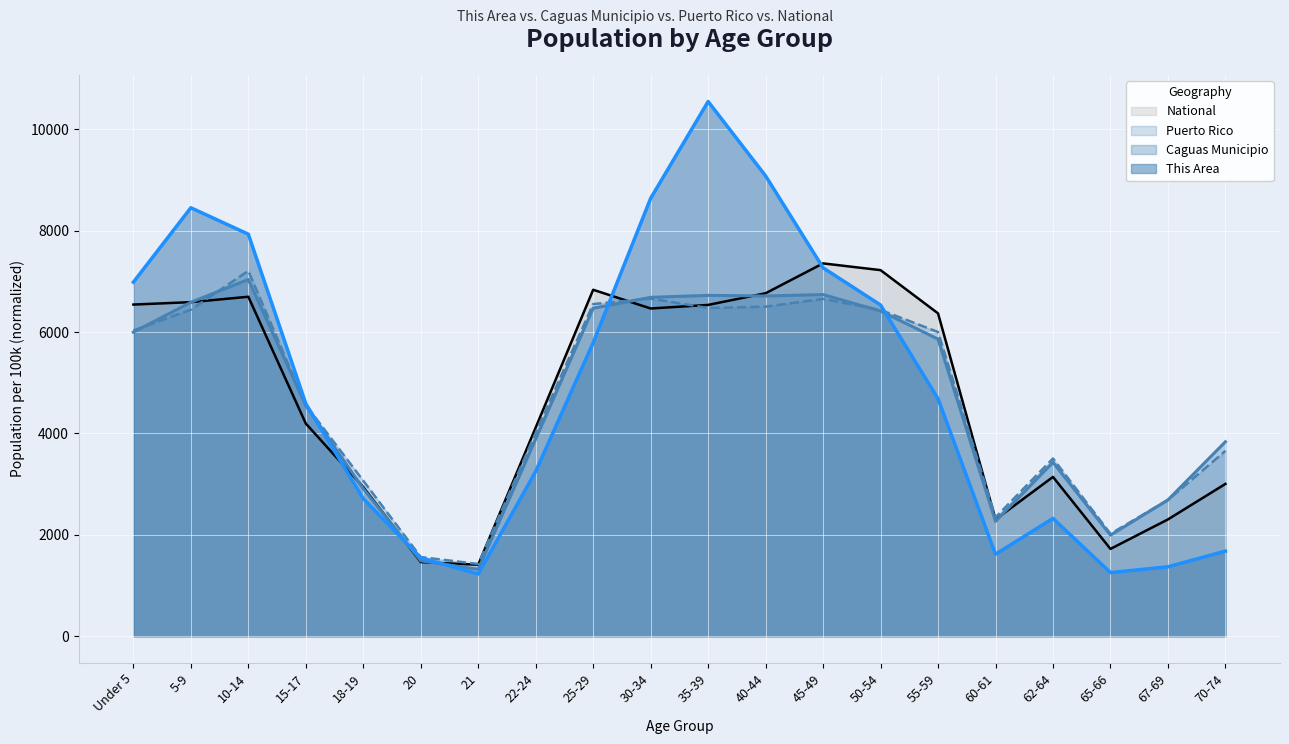

Reading right to left, what are all the values shown in this chart?

This Area: 70-74=1679.9	67-69=1370.5	65-66=1255.5	62-64=2325.4	60-61=1618.0	55-59=4686.1	50-54=6534.0	45-49=7267.9	40-44=9080.5	35-39=10548.2	30-34=8638.4	25-29=5791.3	22-24=3253.8	21=1229.0	20=1547.3	18-19=2714.4	15-17=4588.9	10-14=7931.0	5-9=8452.7	Under 5=6985.0
Caguas Municipio: 70-74=3836.4	67-69=2689.4	65-66=1993.8	62-64=3430.5	60-61=2267.4	55-59=5861.7	50-54=6415.3	45-49=6740.0	40-44=6712.0	35-39=6723.9	30-34=6685.4	25-29=6470.6	22-24=3891.7	21=1320.6	20=1489.2	18-19=2909.9	15-17=4549.6	10-14=7037.4	5-9=6587.4	Under 5=5998.9
Puerto Rico: 70-74=3657.0	67-69=2686.4	65-66=2021.6	62-64=3507.5	60-61=2345.7	55-59=6001.6	50-54=6436.8	45-49=6655.9	40-44=6502.2	35-39=6475.7	30-34=6661.0	25-29=6553.2	22-24=4013.7	21=1425.3	20=1562.2	18-19=3067.7	15-17=4561.8	10-14=7208.4	5-9=6441.7	Under 5=6032.4
National: 70-74=3005.1	67-69=2304.6	65-66=1723.1	62-64=3143.1	60-61=2304.1	55-59=6369.3	50-54=7222.2	45-49=7355.1	40-44=6766.4	35-39=6536.0	30-34=6465.6	25-29=6834.7	22-24=4117.5	21=1410.3	20=1463.7	18-19=2942.9	15-17=4195.8	10-14=6697.2	5-9=6590.8	Under 5=6543.0